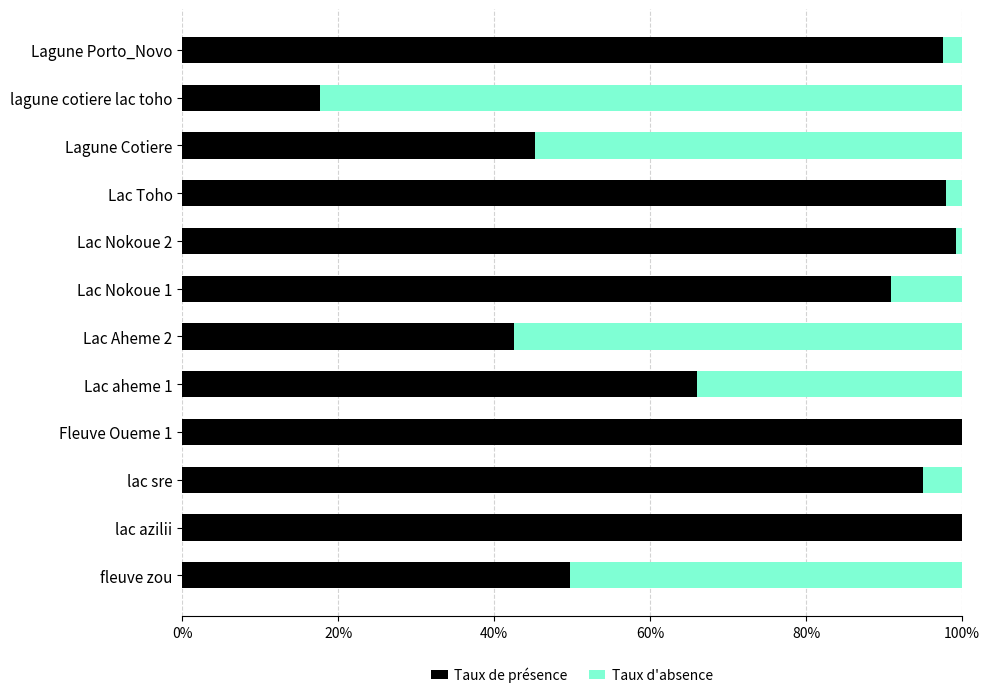

What value does the Taux de présence series have at Lagune Porto_Novo?

97.6